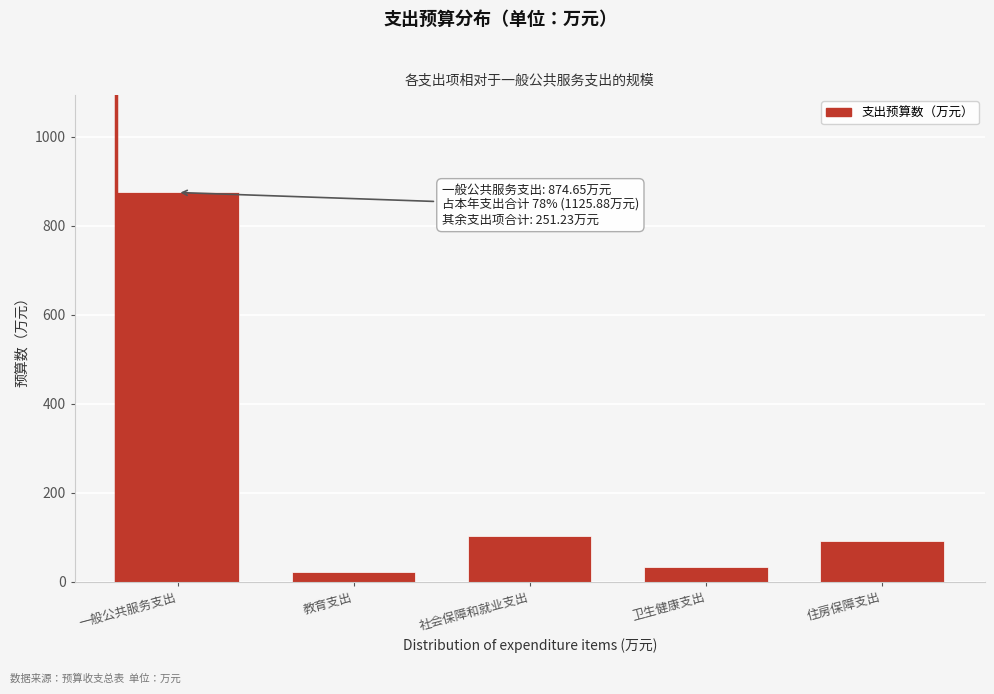

Reading left to right, what are all the values shown in this chart?

一般公共服务支出=874.7	教育支出=21.8	社会保障和就业支出=103.2	卫生健康支出=34.4	住房保障支出=91.9